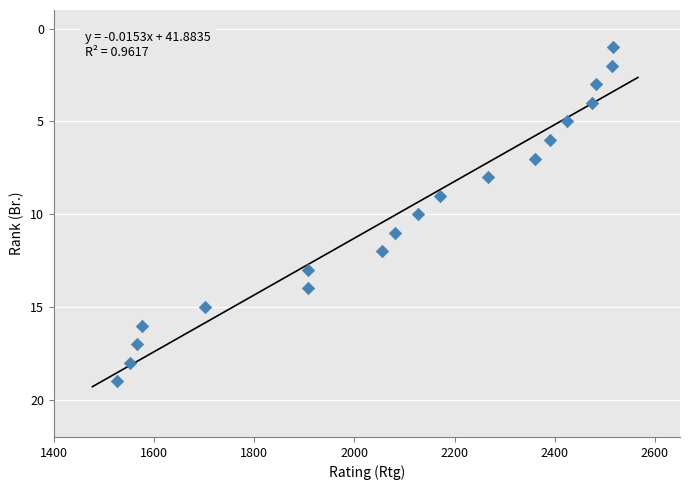

What is the range of X values (max minus min)?

989